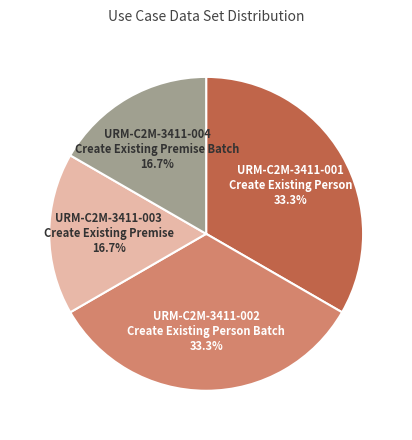

Does any single category account for the majority?

No